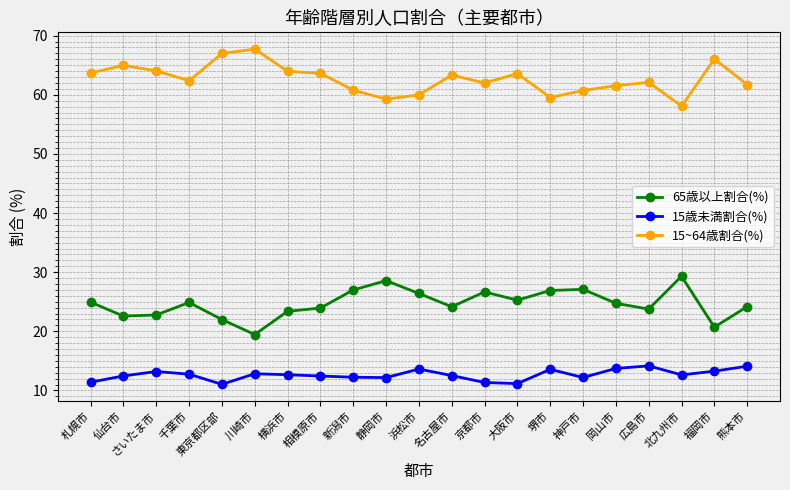

True or false: 65歳以上割合(%) has more than 0 interior local peaks.

True